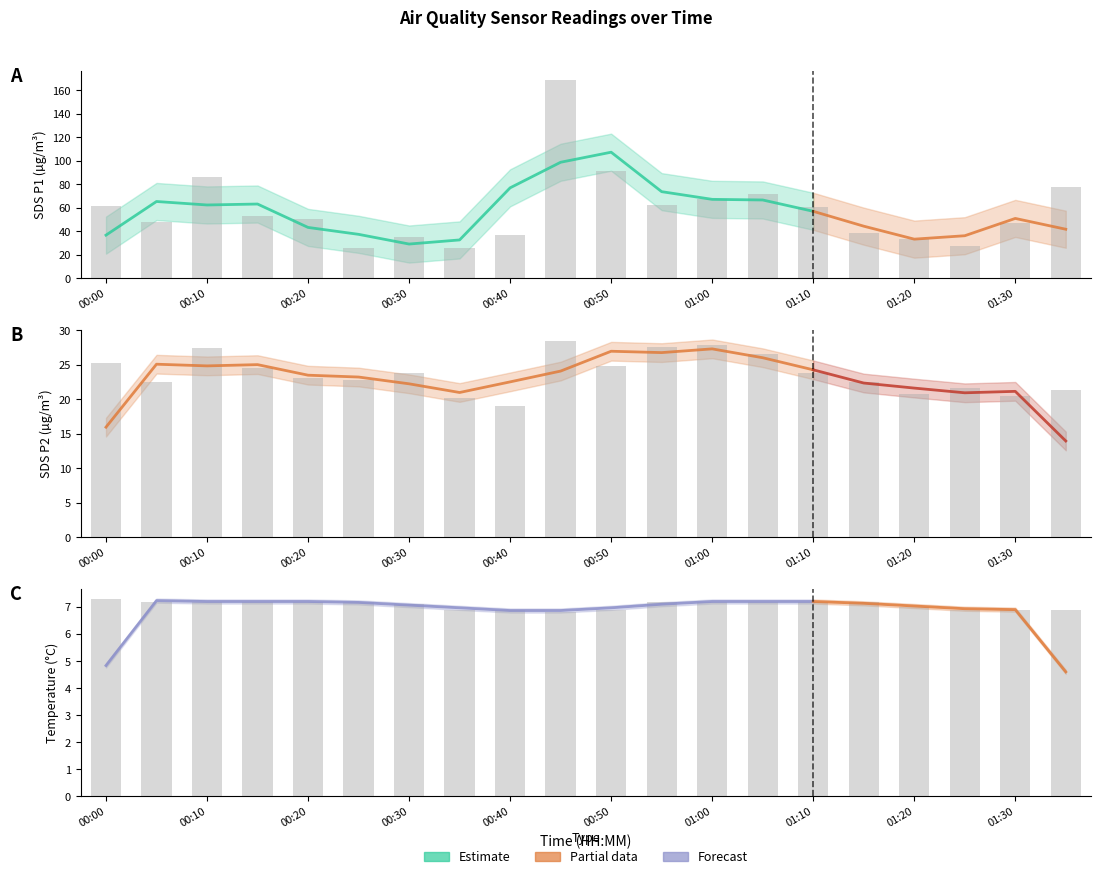

Where is SDS_P1 nearest to the value 97?

00:50